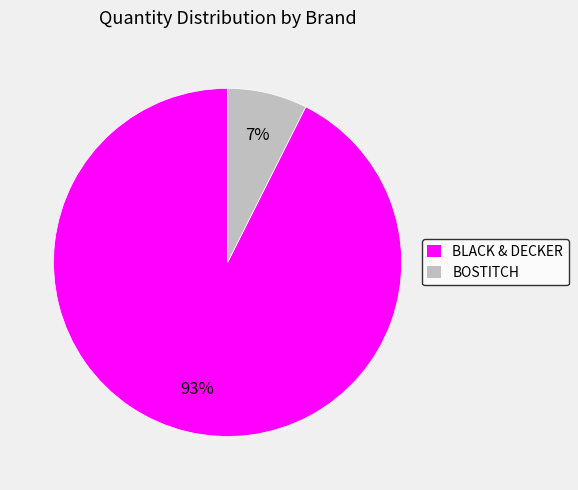

How many segments does this pie chart have?

2